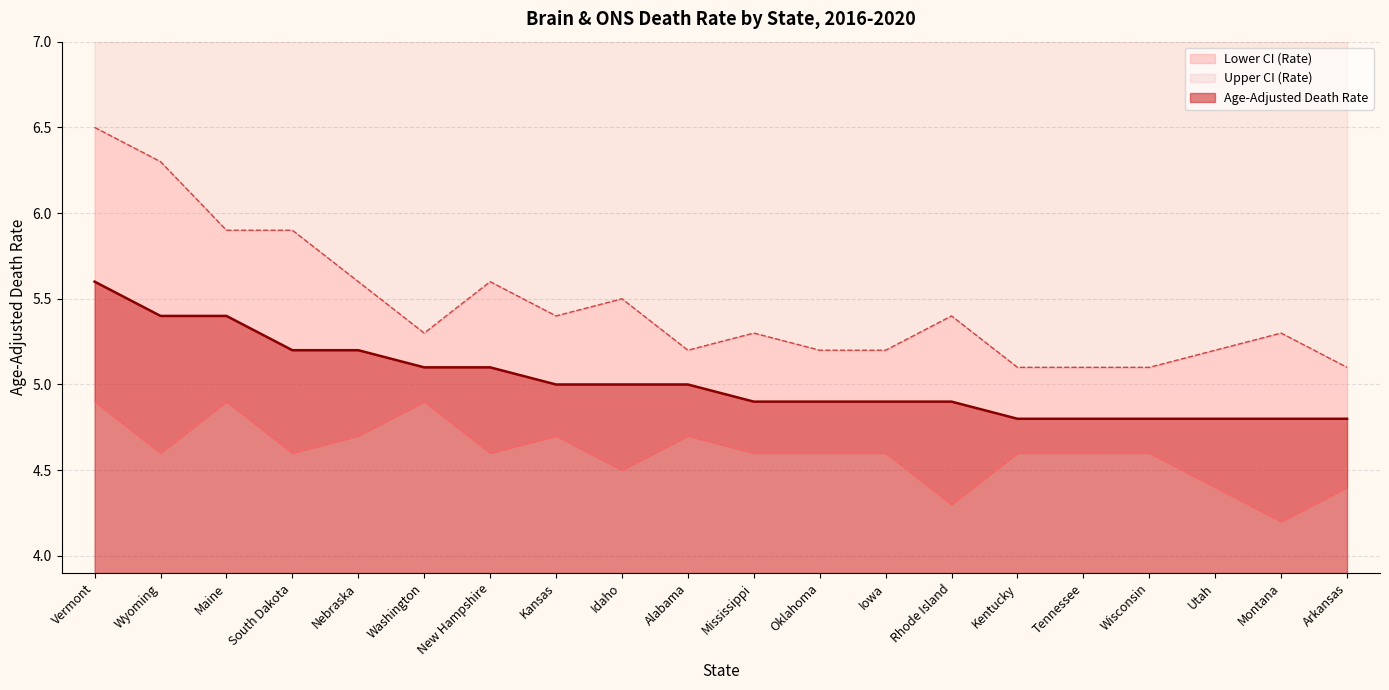

How many Age-Adjusted Death Rate values are between 4 and 5?

13